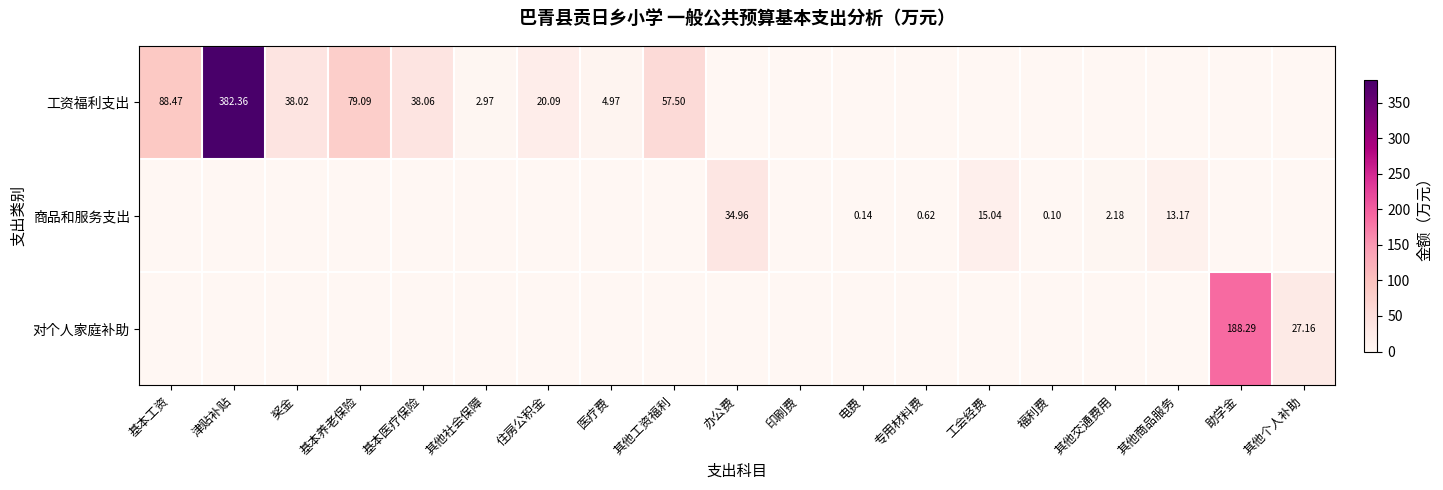

How many categories are shown in the chart?

19